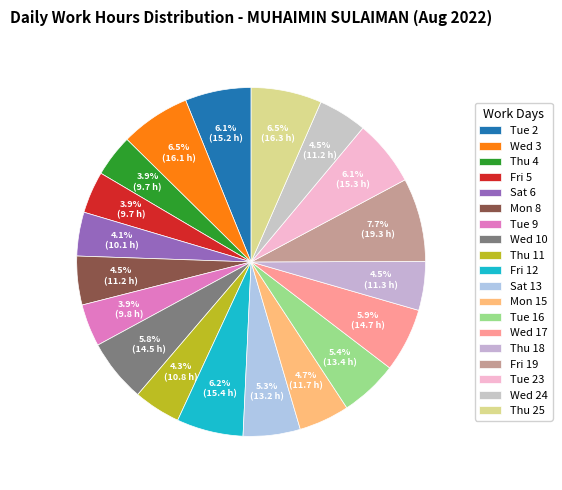

To the nearest percent, what portion does Mon 8 represent?

5%